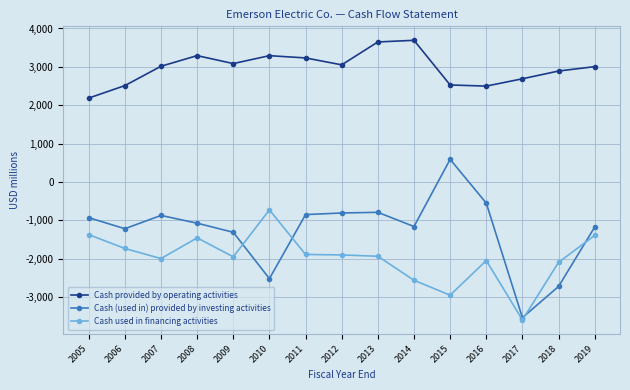

Rank the series at 2016 from lowest to highest value.

Cash used in financing activities, Cash (used in) provided by investing activities, Cash provided by operating activities